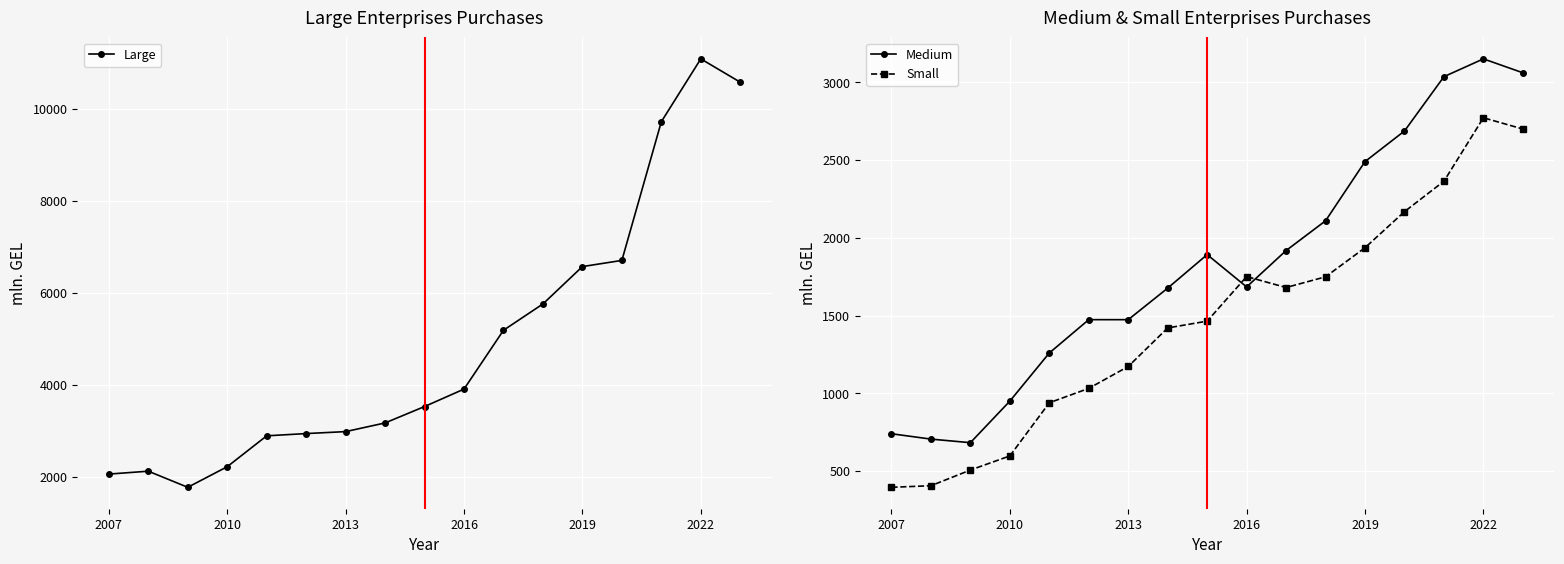

What are all the series names shown in the legend?

Large, Medium, Small